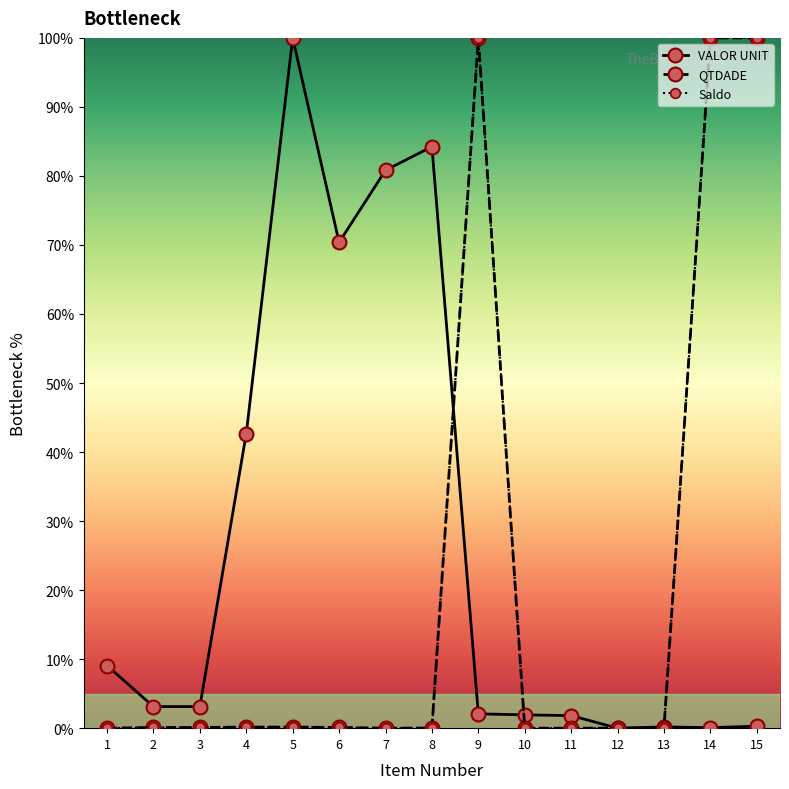

Reading left to right, what are all the values shown in this chart?

VALOR UNIT: 1=9.1	2=3.1	3=3.1	4=42.7	5=100.0	6=70.4	7=80.8	8=84.2	9=2.1	10=1.9	11=1.8	12=0.0	13=0.2	14=0.1	15=0.3
QTDADE: 1=0.0	2=0.1	3=0.1	4=0.2	5=0.2	6=0.1	7=0.0	8=0.0	9=100.0	10=0.0	11=0.0	12=0.0	13=0.0	14=100.0	15=100.0
Saldo: 1=0.0	2=0.1	3=0.1	4=0.2	5=0.2	6=0.1	7=0.0	8=0.0	9=100.0	10=0.0	11=0.0	12=0.0	13=0.0	14=100.0	15=100.0